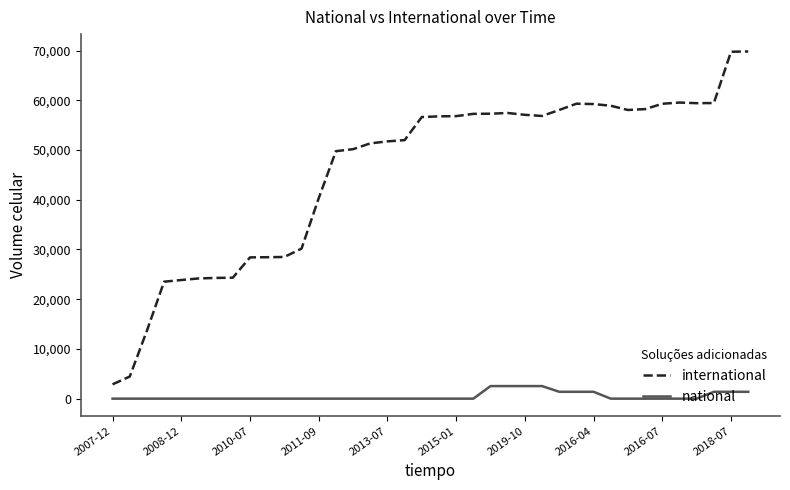

At how many categories does at least one series exceed 63284?

2